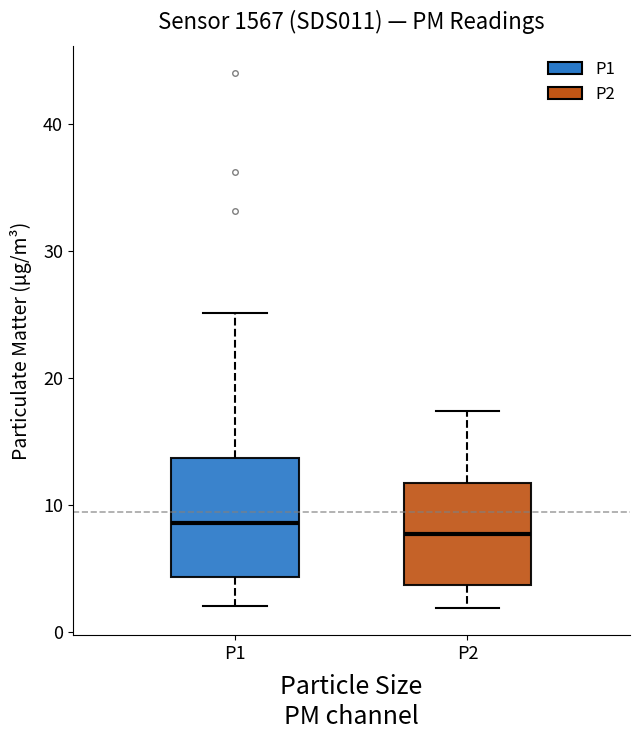

Reading left to right, transcribe this box plot: for each box, give where its median line is, the range the box spans, and where its two whiskers end, as read against the y-axis. The values are not printed on the chart, so give them approximately, as read against the axis.

P1: median 9, box 4 to 14, whiskers 2 to 25
P2: median 8, box 4 to 12, whiskers 2 to 17